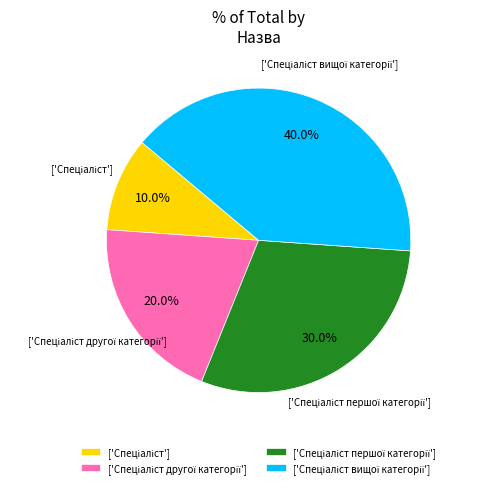

Is there a majority slice in this chart?

No